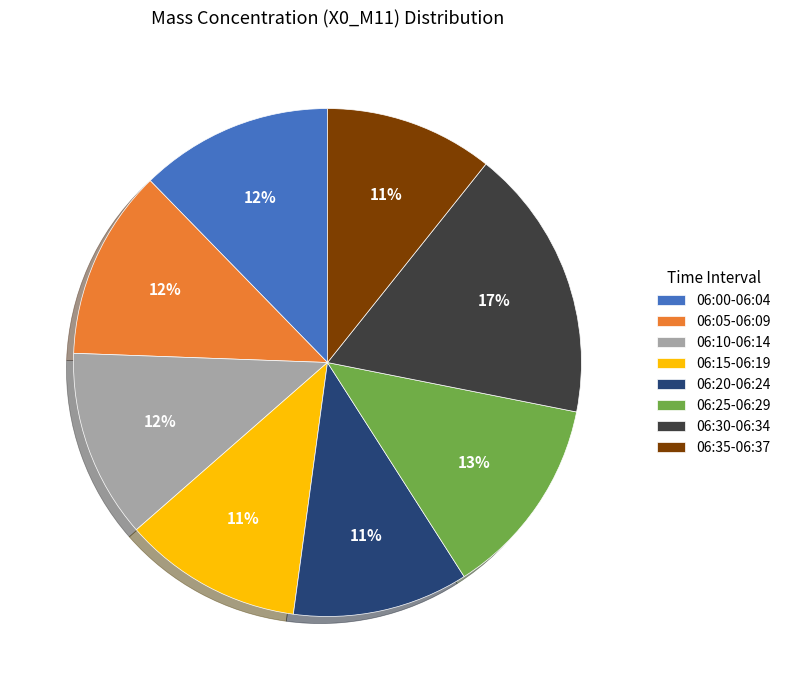

To the nearest percent, what is the difference between the 06:05-06:09 and 06:25-06:29 slice percentages?

1%